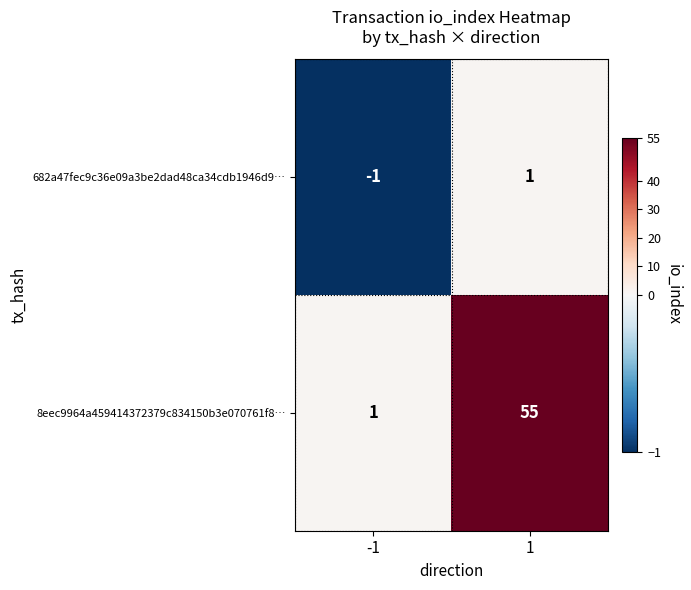

What is the approximate value of 8eec9964a459414372379c834150b3e070761f8… at 1, to the nearest 10?

60